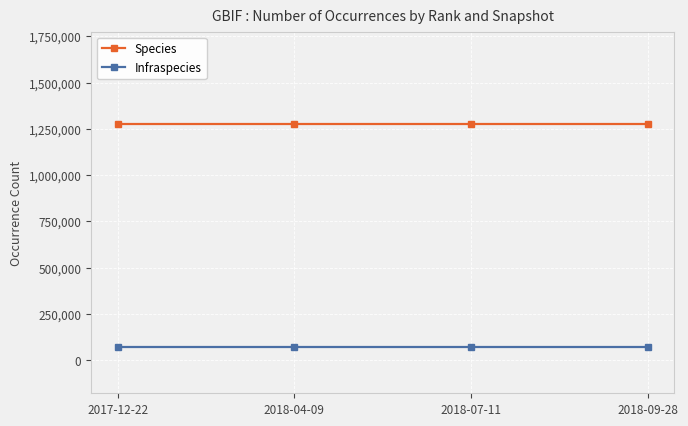

Reading right to left, transcribe all the data shown in this chart.

Species: 2018-09-28=1275869	2018-07-11=1275869	2018-04-09=1275869	2017-12-22=1275869
Infraspecies: 2018-09-28=70903	2018-07-11=70903	2018-04-09=70903	2017-12-22=70903